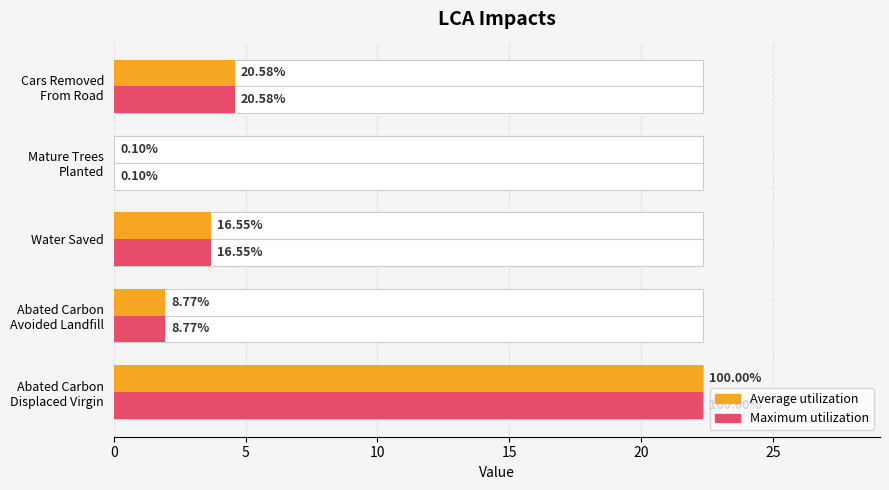

True or false: Maximum utilization has a value of 2.0 at Abated Carbon Avoided Landfill.

True